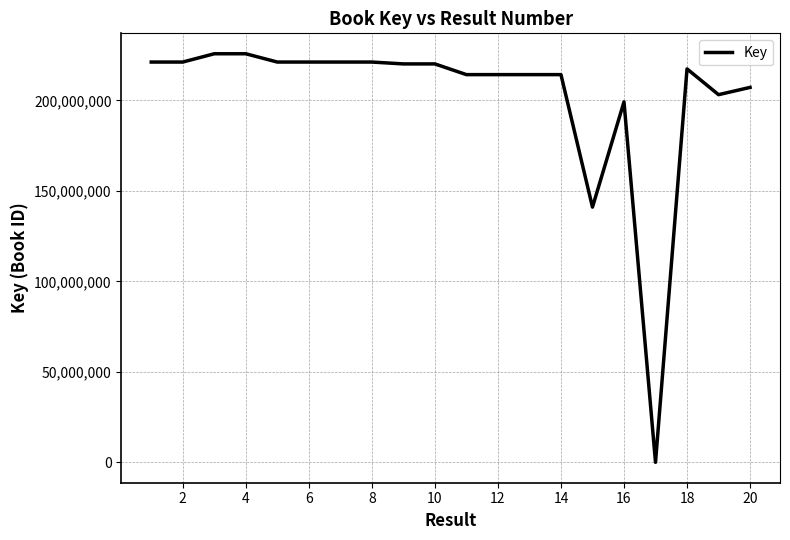

Does the chart display data point markers on the line(s)?

No